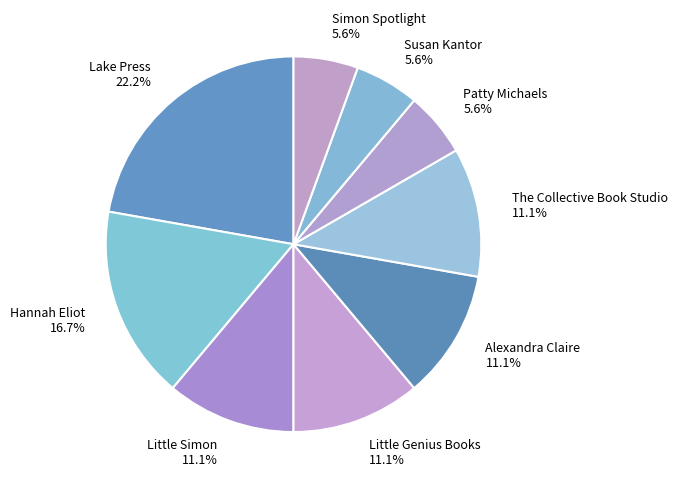

To the nearest percent, what percentage of the pie is Lake Press?

22%